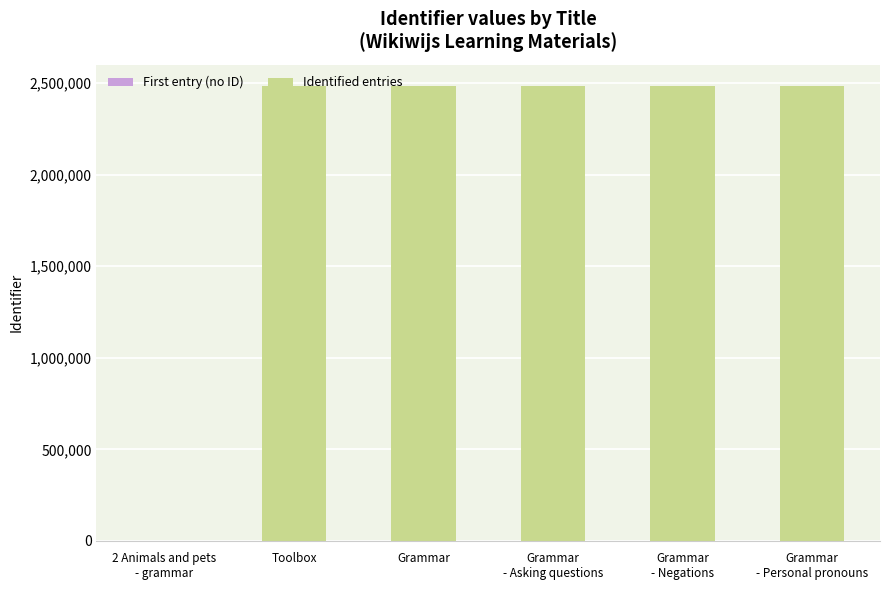

Is it true that the value at Toolbox is 2485739?

True